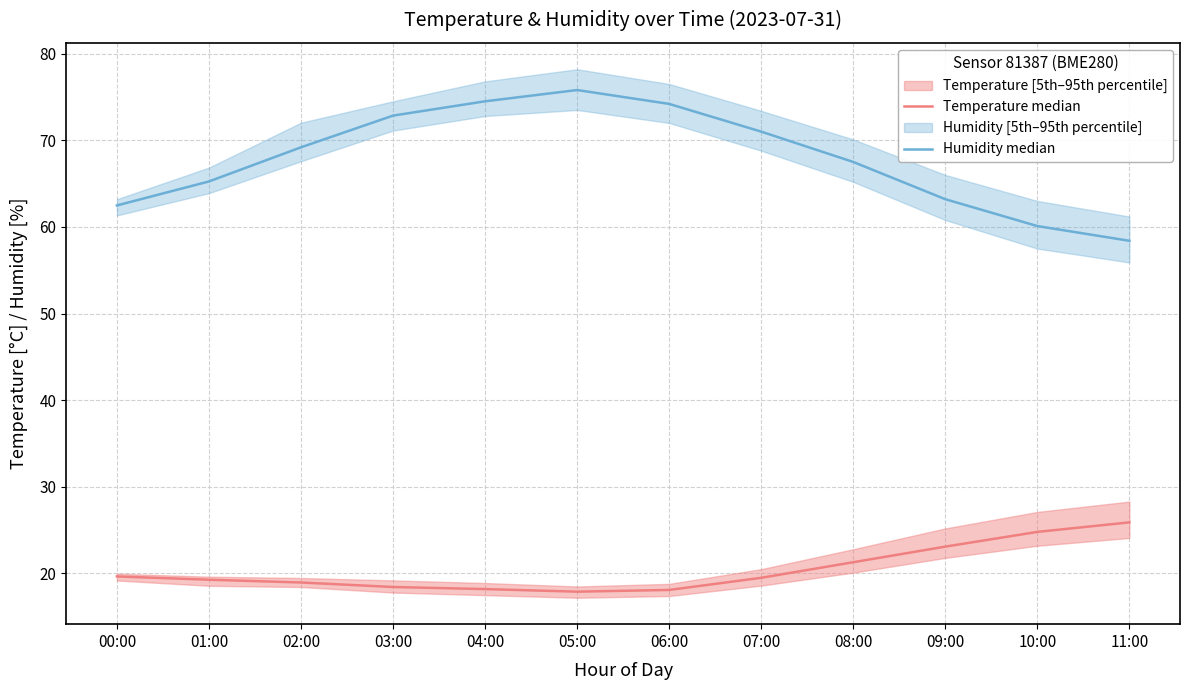

The Temperature median series shows 8.1 at 00:00. True or false?

False